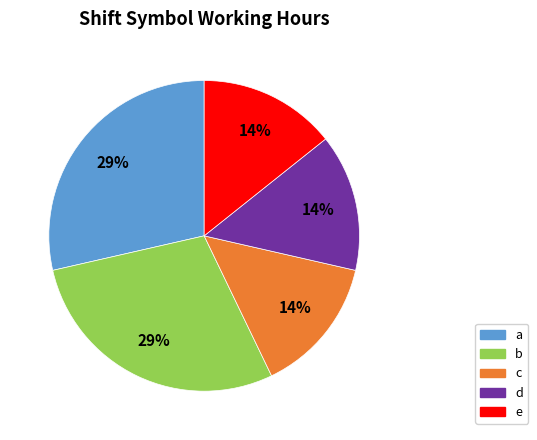

Is there a majority slice in this chart?

No